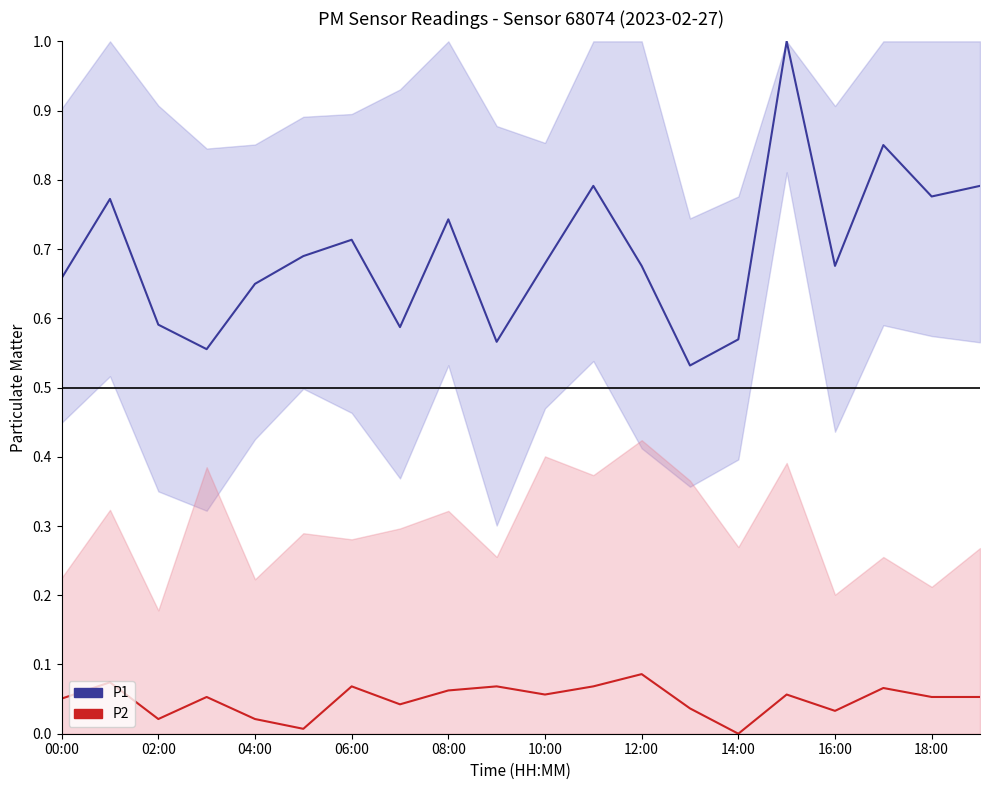

Which series has the widest spread of values?

P1